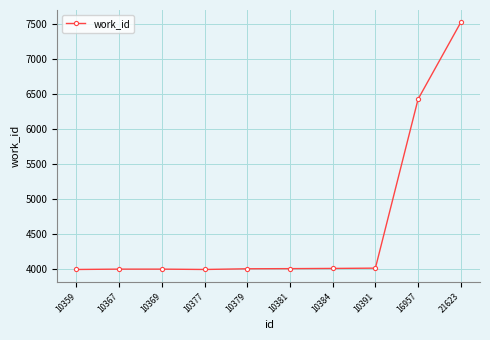

Approximately how many times larger is the value at 10367 compared to 10384?

1.0